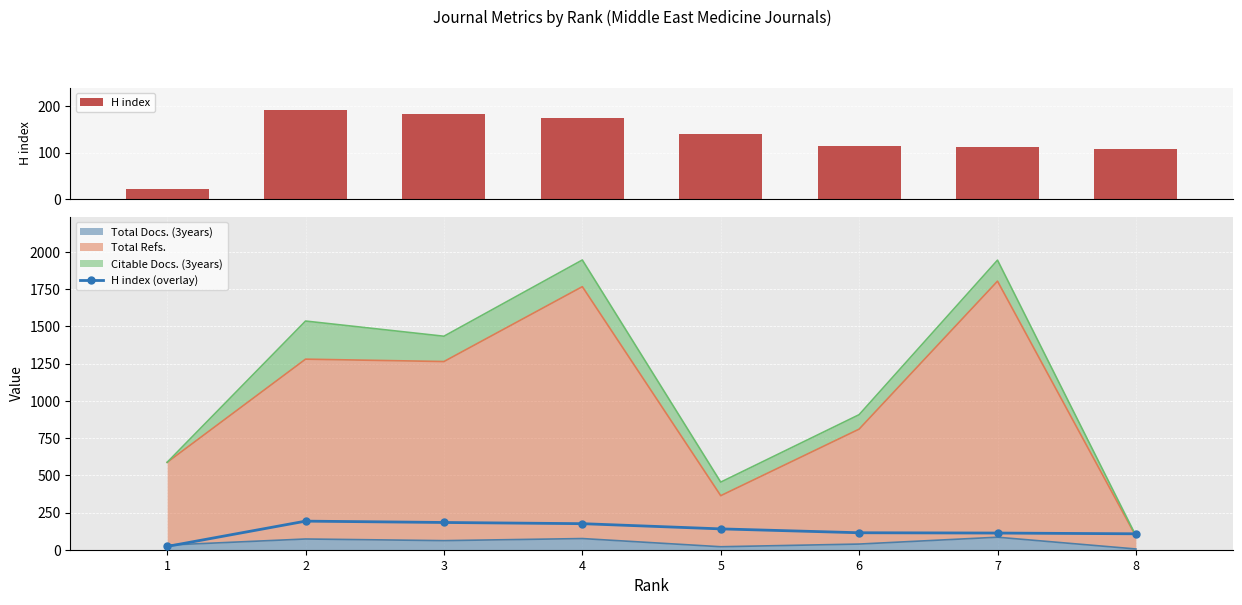

Which has a higher value, 4 or 6?

4